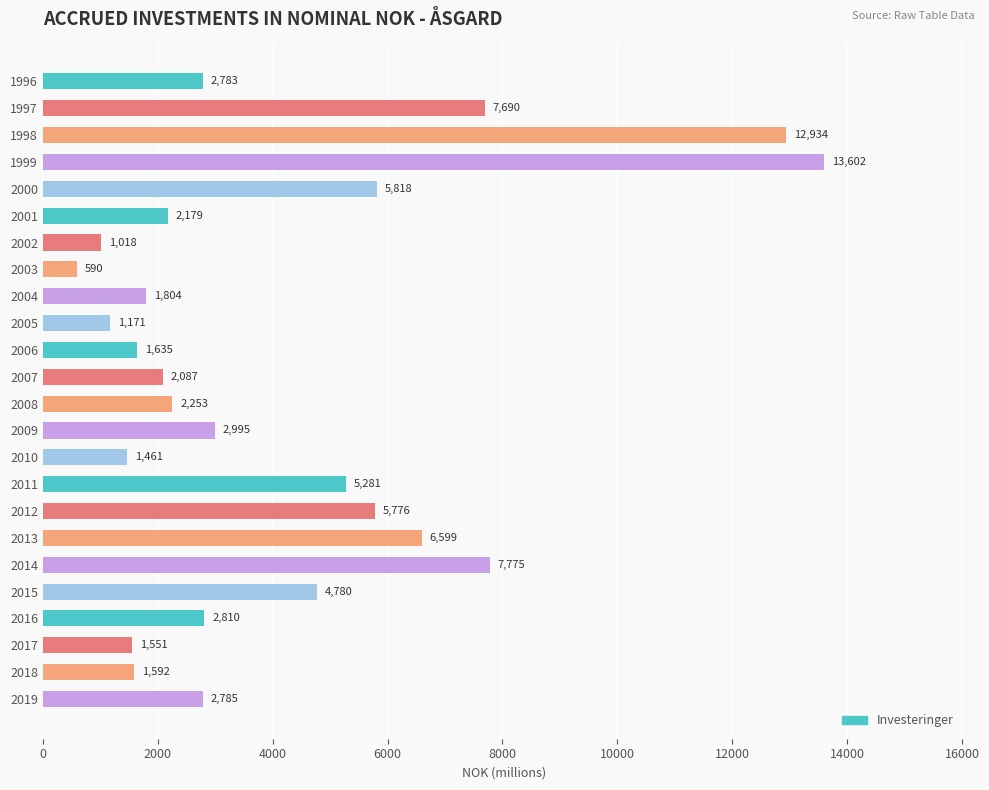

Read the value at 2001, to the nearest 10.

2180